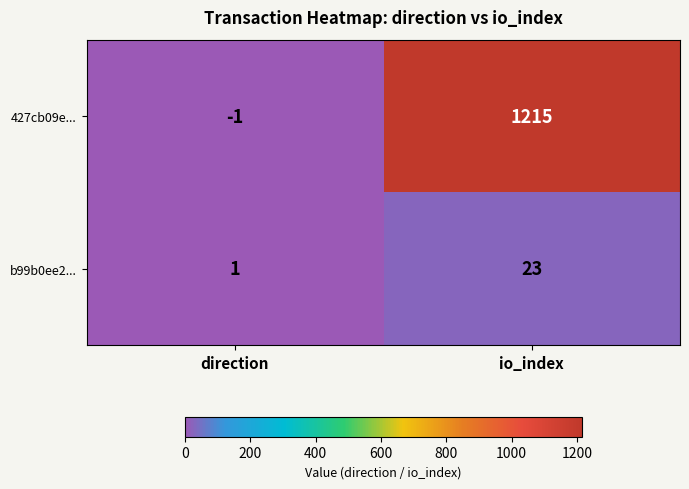

What is the sum of all 427cb09e... values?

1214